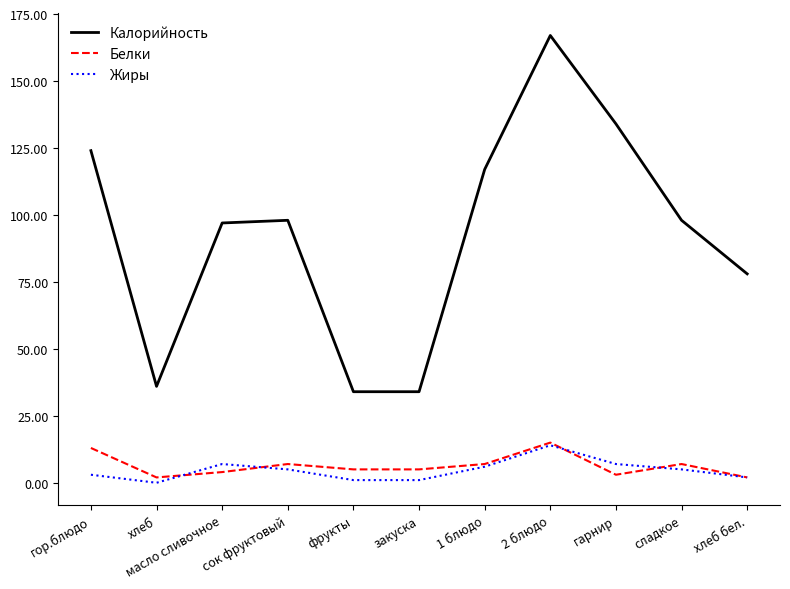

True or false: Белки has a value of 3 at гарнир.

True